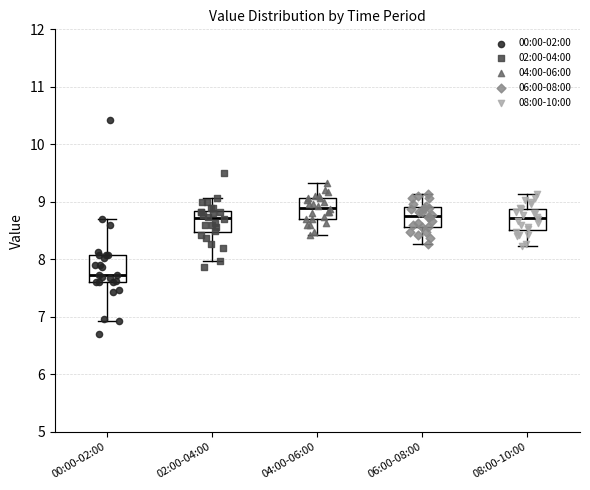

Reading left to right, transcribe this box plot: for each box, give where its median line is, the range the box spans, and where its two whiskers end, as read against the y-axis. The values are not printed on the chart, so give them approximately, as read against the axis.

00:00-02:00: median 7.7, box 7.6 to 8.1, whiskers 6.9 to 8.7
02:00-04:00: median 8.7, box 8.5 to 8.8, whiskers 8.0 to 9.1
04:00-06:00: median 8.9, box 8.7 to 9.1, whiskers 8.4 to 9.3
06:00-08:00: median 8.8, box 8.6 to 8.9, whiskers 8.3 to 9.1
08:00-10:00: median 8.7, box 8.5 to 8.9, whiskers 8.2 to 9.1